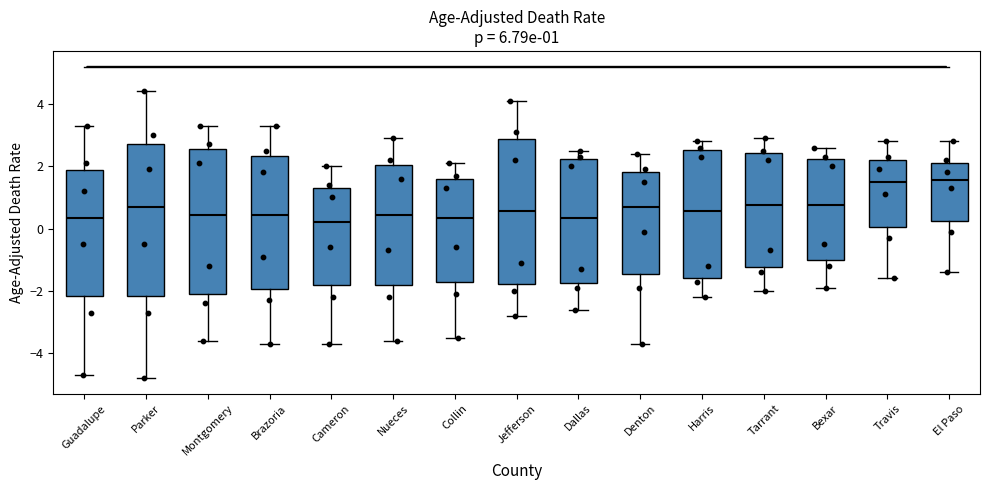

Comparing the boxes themselves (not the whiskers), which one is the tallest?

Parker